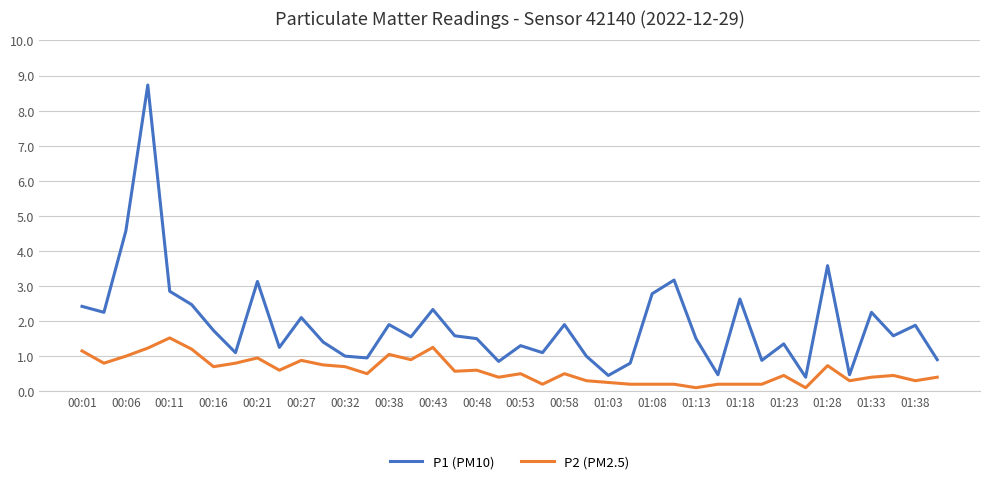

What is the difference between the maximum and minimum values in the P1 (PM10) series?

8.3